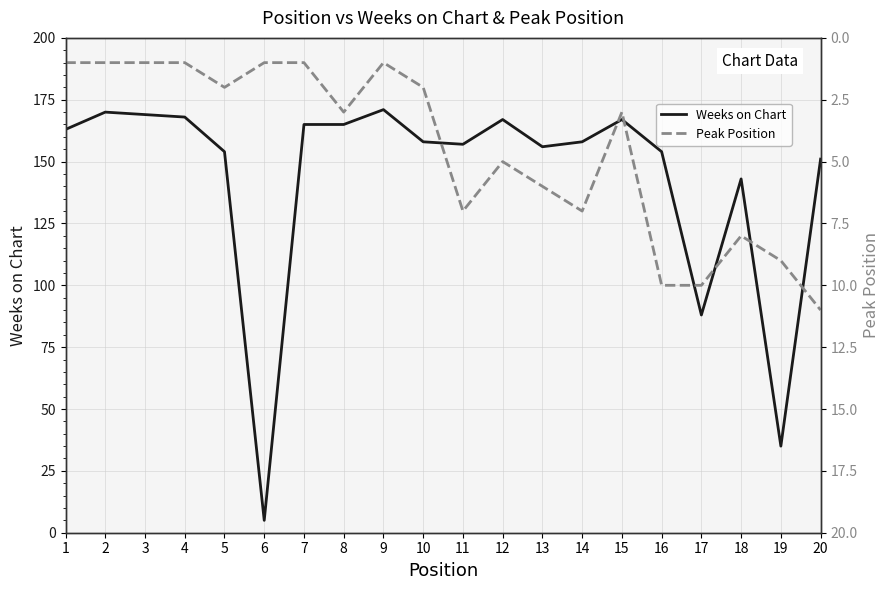

Count the number of data series in this chart.

2